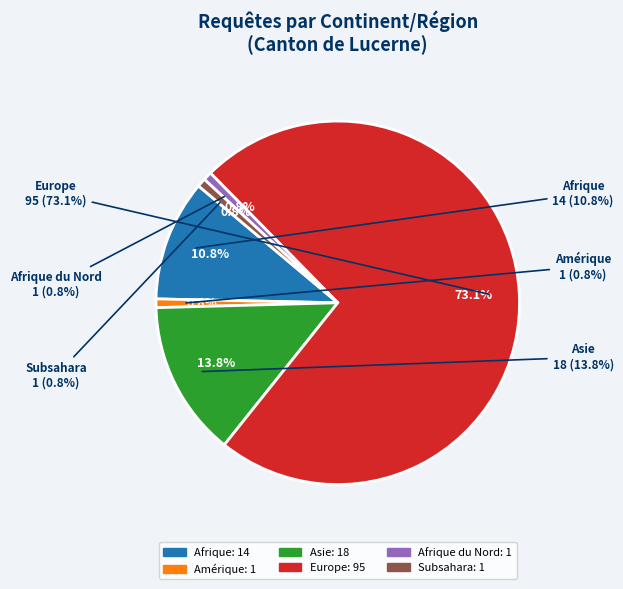

What percentage is NOT represented by Europe?

26.9%